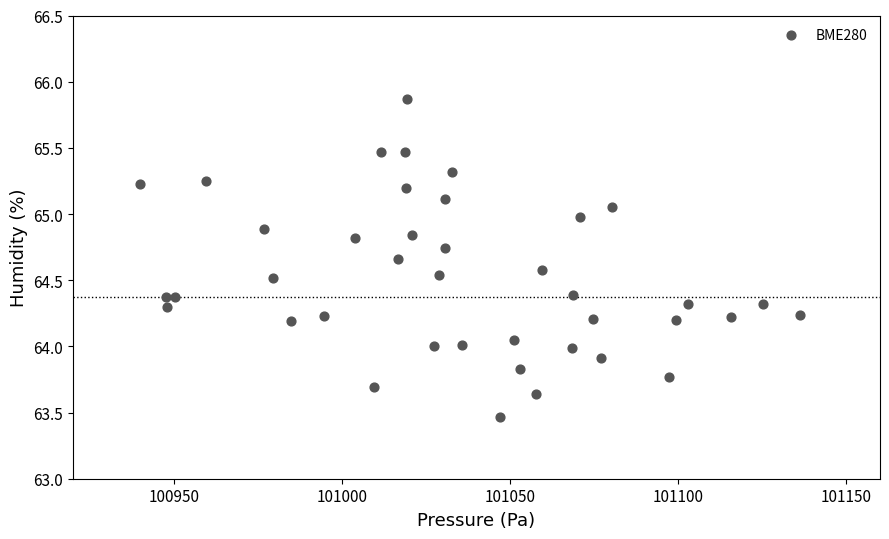

What is the range of X values (max minus min)?

196.1